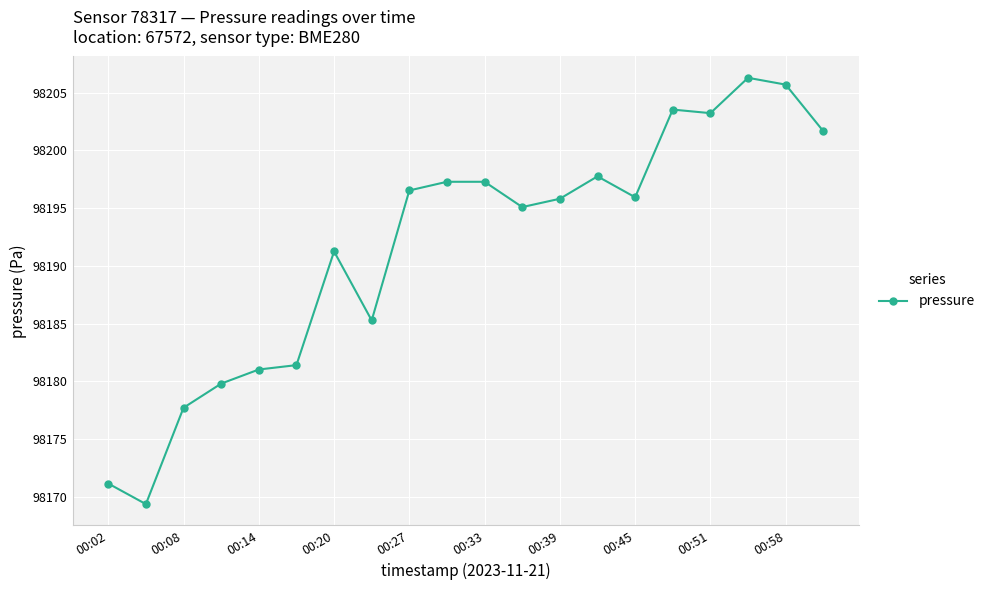

What is the value of the 15th point from the left?

98195.9